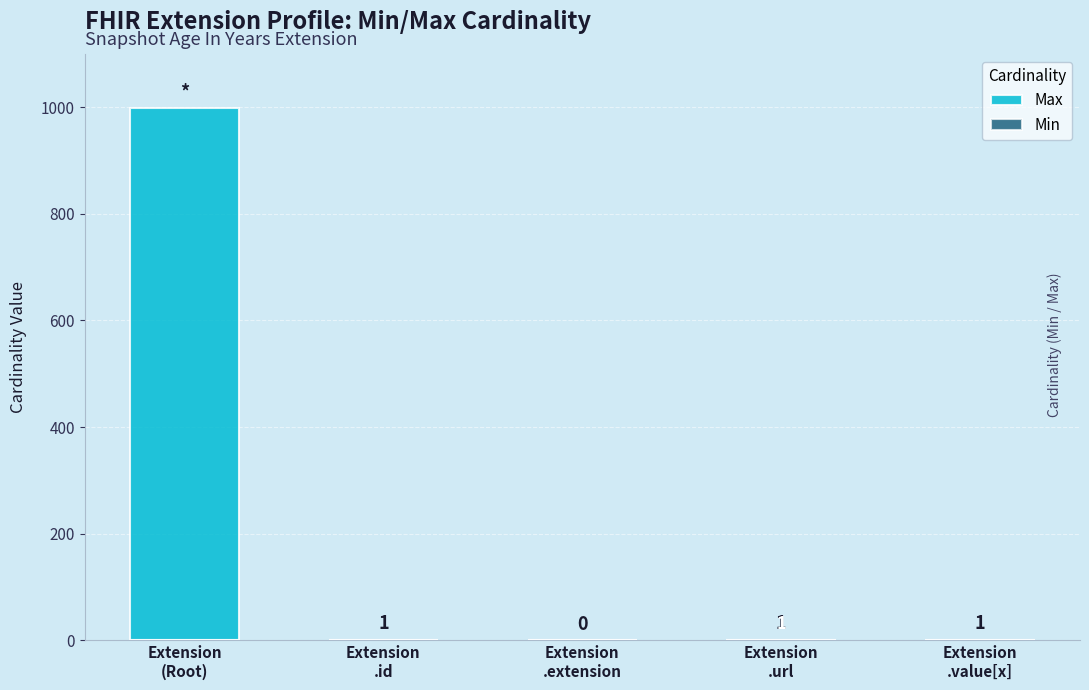

What is the total value across all series at Extension
.value[x]?

1